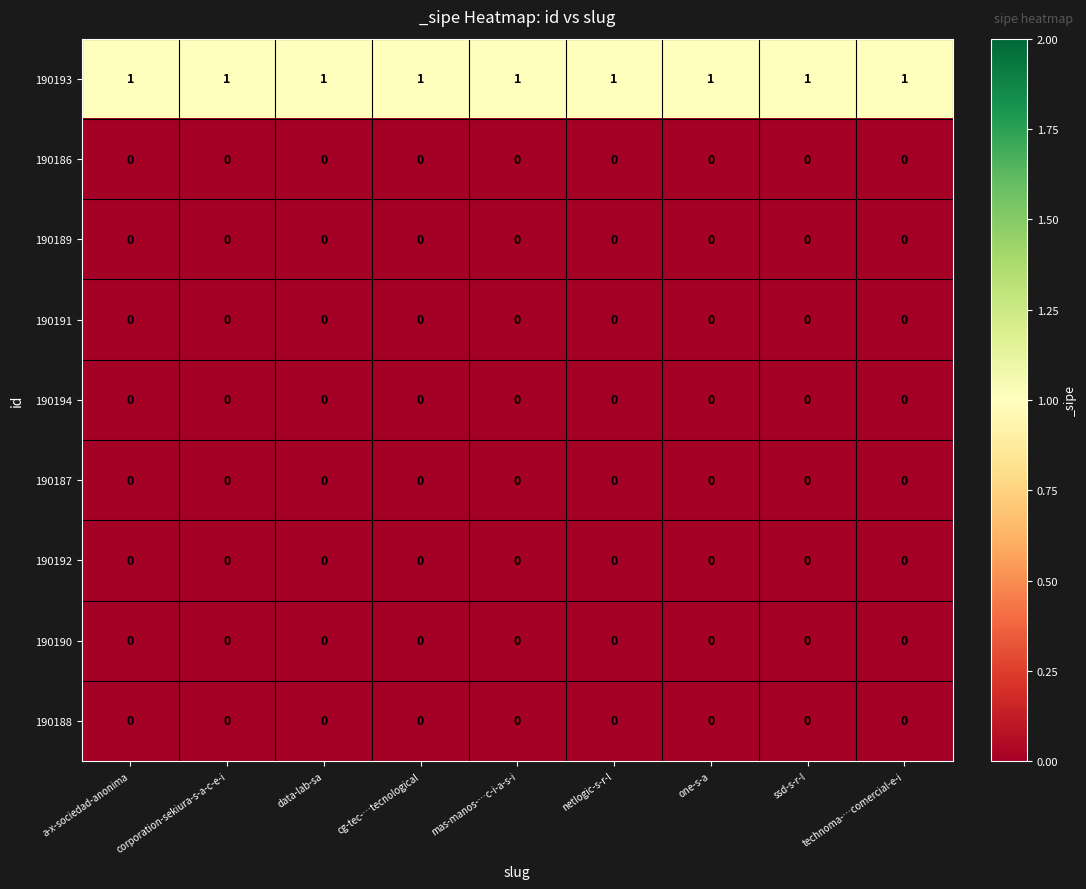

What is the difference between the highest and lowest values at corporation-sekiura-s-a-c-e-i?

1